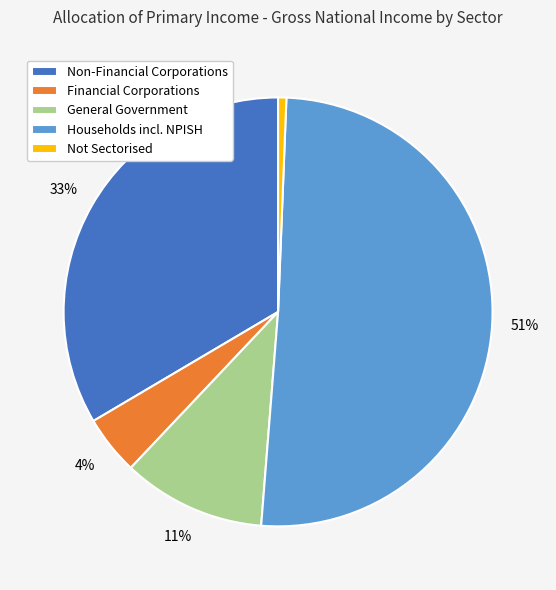

To the nearest percent, what percentage of the pie is General Government?

11%